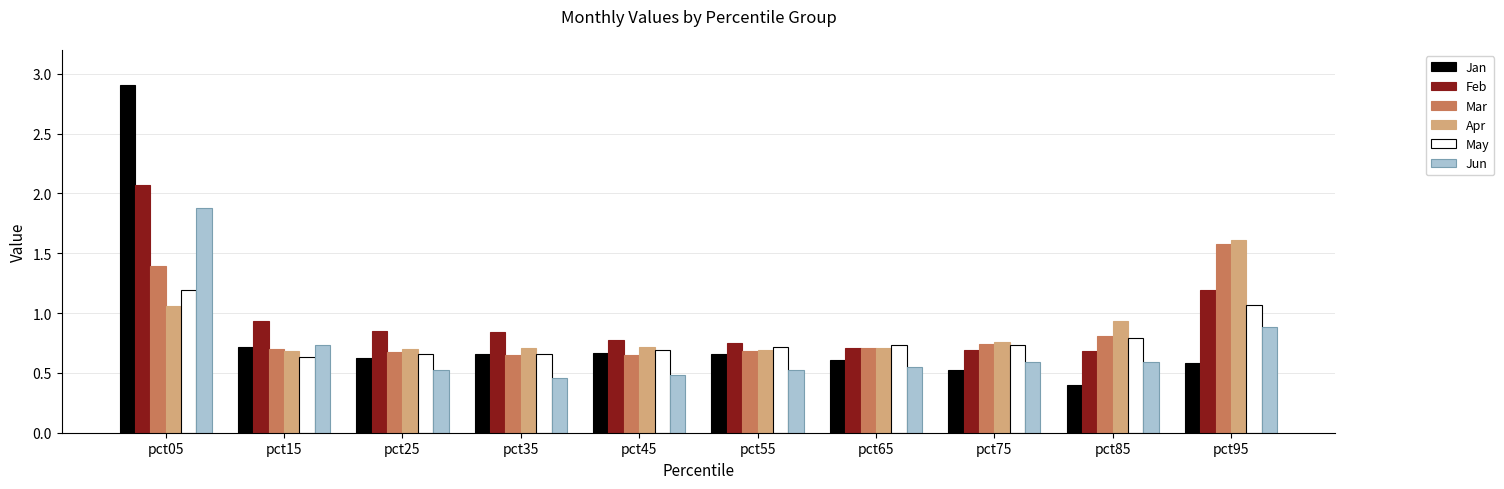

At which label is Feb closest to 1?

pct15